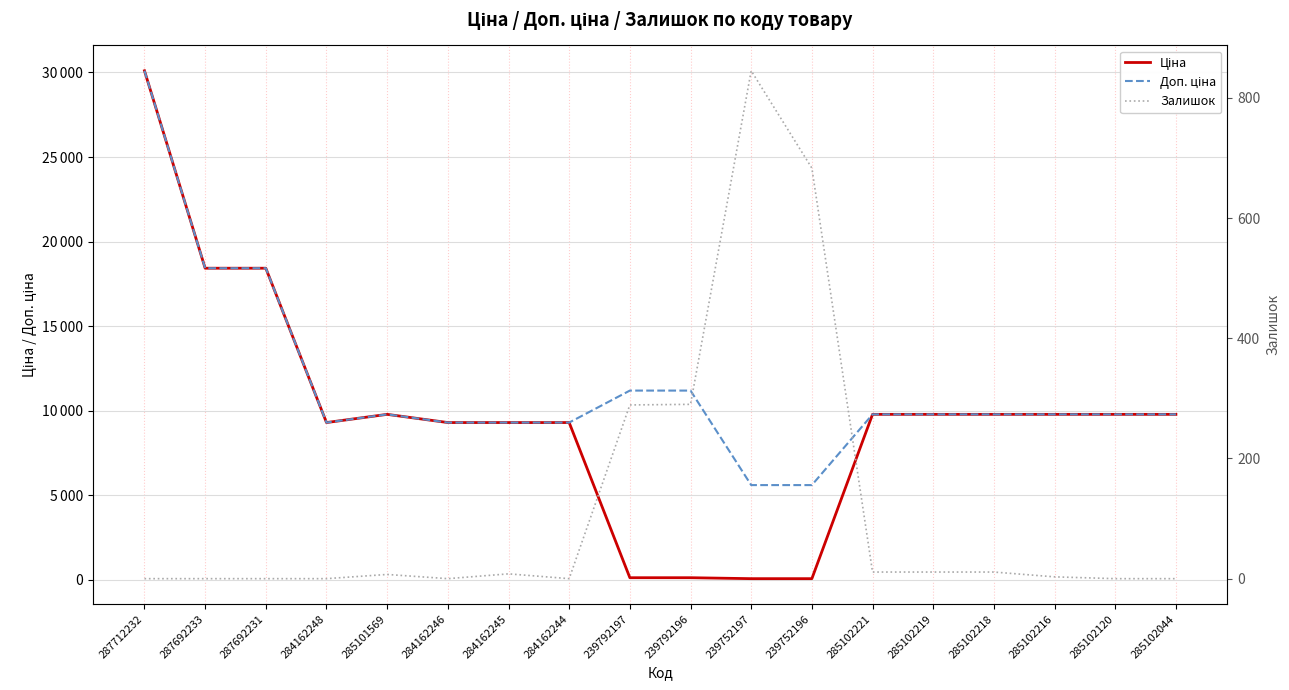

Reading left to right, list all the values displayed in this chart.

Ціна: 287712232=30102.8	287692233=18420.9	287692231=18420.9	284162248=9290.5	285101569=9775.5	284162246=9290.5	284162245=9290.5	284162244=9290.5	239792197=111.8	239792196=111.8	239752197=55.9	239752196=55.9	285102221=9775.5	285102219=9775.5	285102218=9775.5	285102216=9775.5	285102120=9775.5	285102044=9775.5
Доп. ціна: 287712232=30102.8	287692233=18420.9	287692231=18420.9	284162248=9290.5	285101569=9775.5	284162246=9290.5	284162245=9290.5	284162244=9290.5	239792197=11182.0	239792196=11182.0	239752197=5591.0	239752196=5591.0	285102221=9775.5	285102219=9775.5	285102218=9775.5	285102216=9775.5	285102120=9775.5	285102044=9775.5
Залишок: 287712232=0.0	287692233=0.0	287692231=0.0	284162248=0.0	285101569=7.0	284162246=0.0	284162245=8.0	284162244=0.0	239792197=289.0	239792196=290.0	239752197=845.0	239752196=683.0	285102221=11.0	285102219=11.0	285102218=11.0	285102216=3.0	285102120=0.0	285102044=0.0